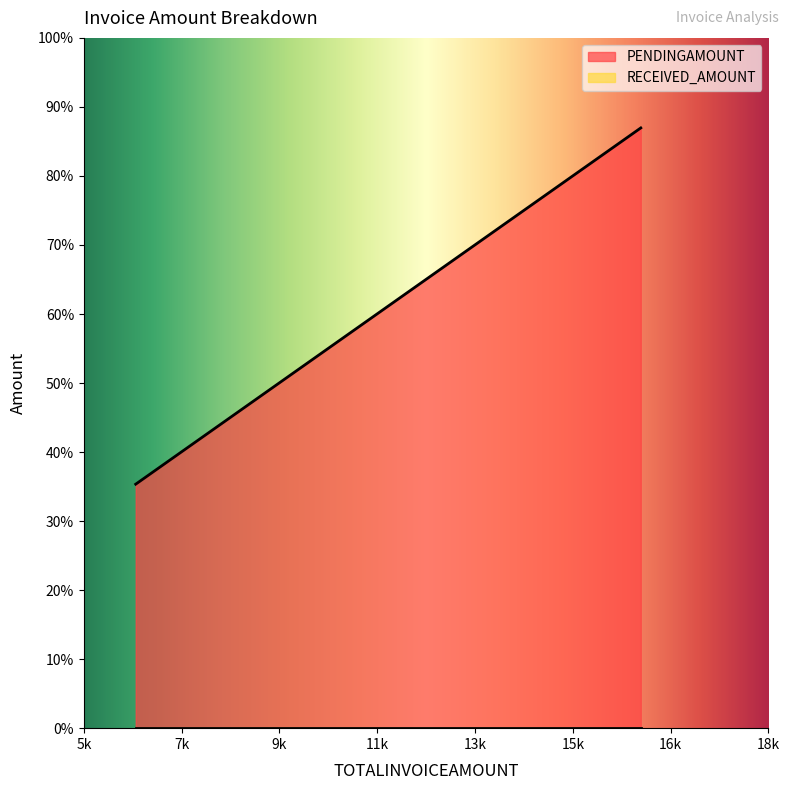

List the series in order of their peak value, highest first.

PENDINGAMOUNT, RECEIVED_AMOUNT